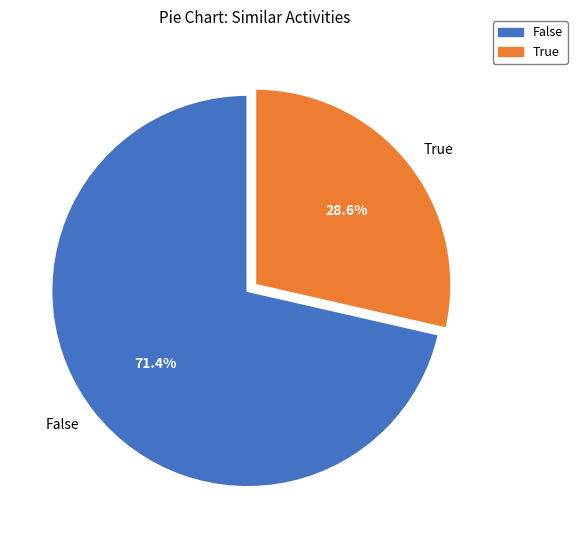

To the nearest percent, what is the difference between the largest and smallest slice percentages?

43%